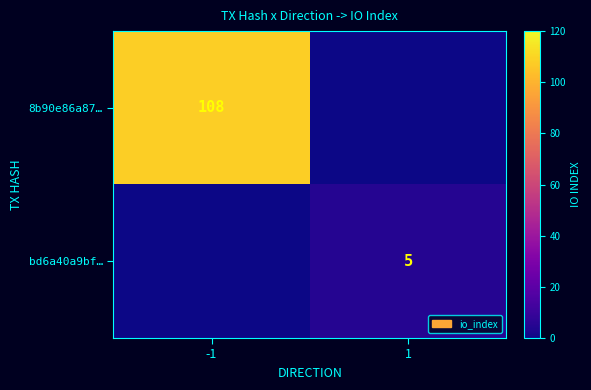

The bd6a40a9bf… series shows 5 at 1. True or false?

True